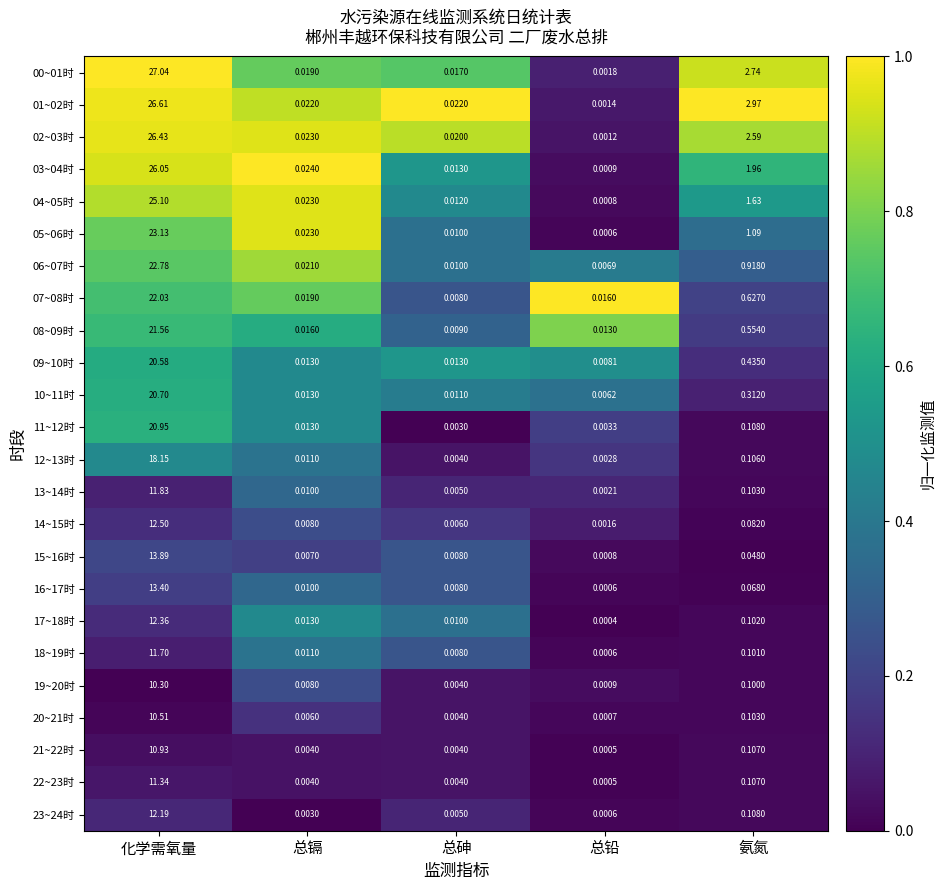

Which series has the largest total across all categories?

00~01时